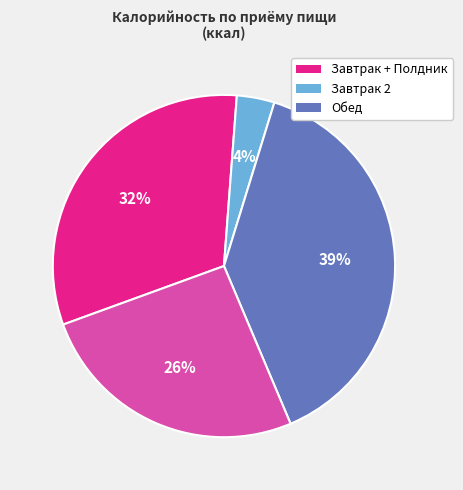

Is there a majority slice in this chart?

No